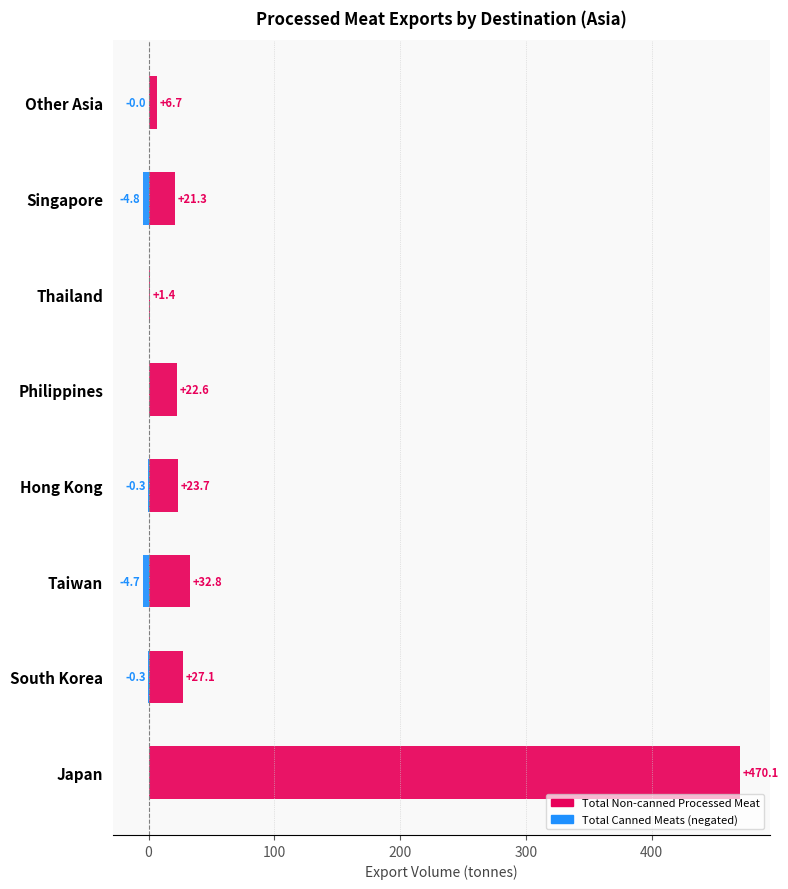

What is the approximate value of Total Canned Meats at Hong Kong?

-0.3